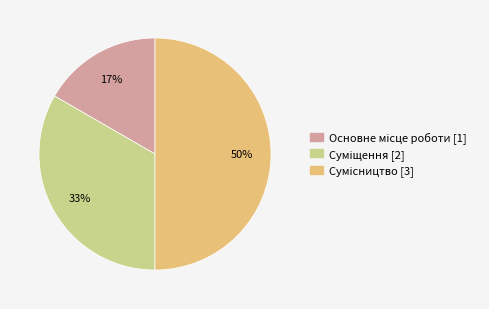

To the nearest percent, what is the difference between the largest and smallest slice percentages?

33%